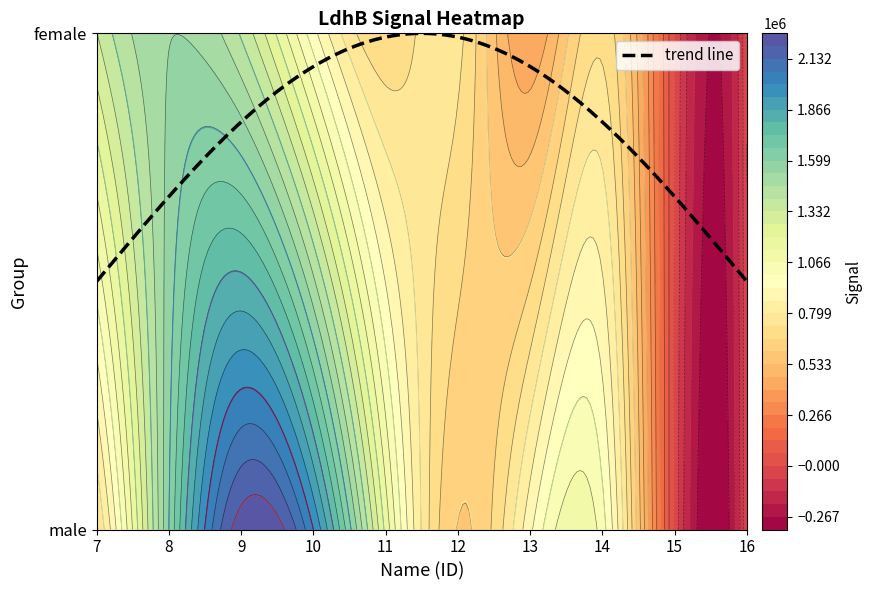

Rank the series by their maximum value, from lowest to highest.

female, male